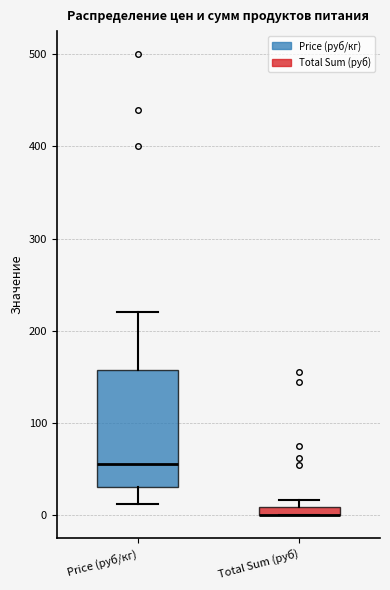

Comparing the boxes themselves (not the whiskers), which one is the tallest?

Price (руб/кг)